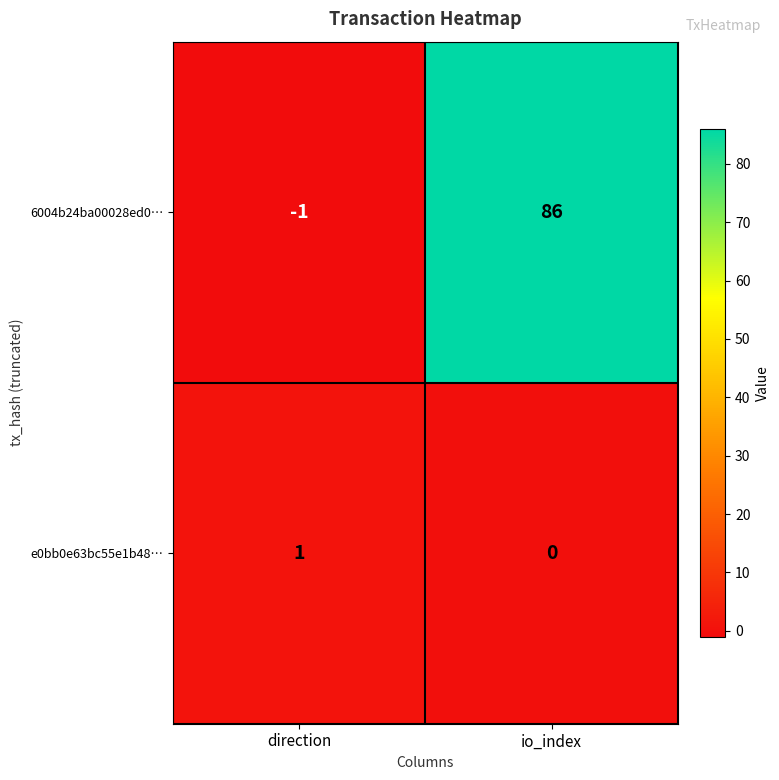

What is the greatest value displayed?

86